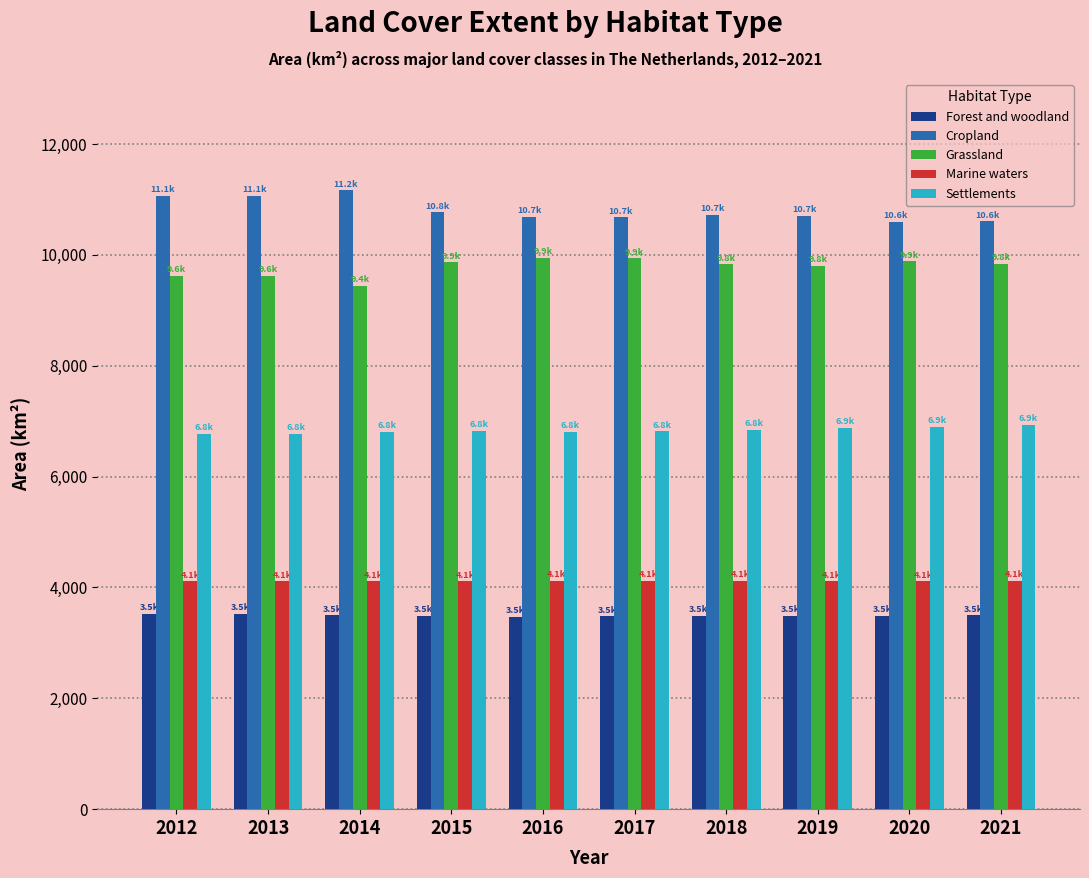

What is the average value of the Cropland series?

10807.3